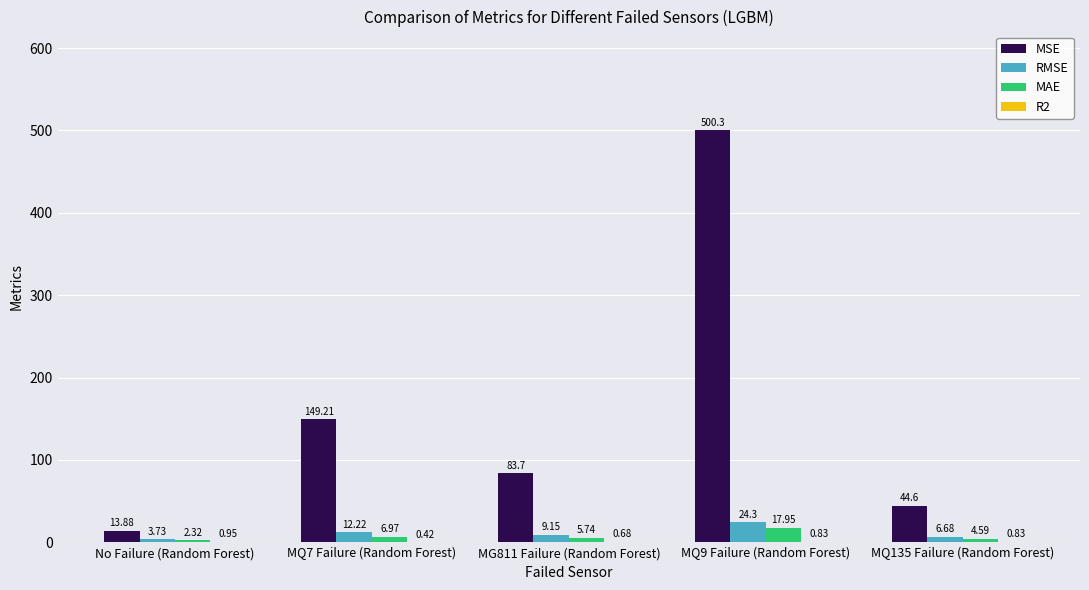

Is the value of MAE at MQ9 Failure (Random Forest) greater than the value of RMSE at No Failure (Random Forest)?

Yes